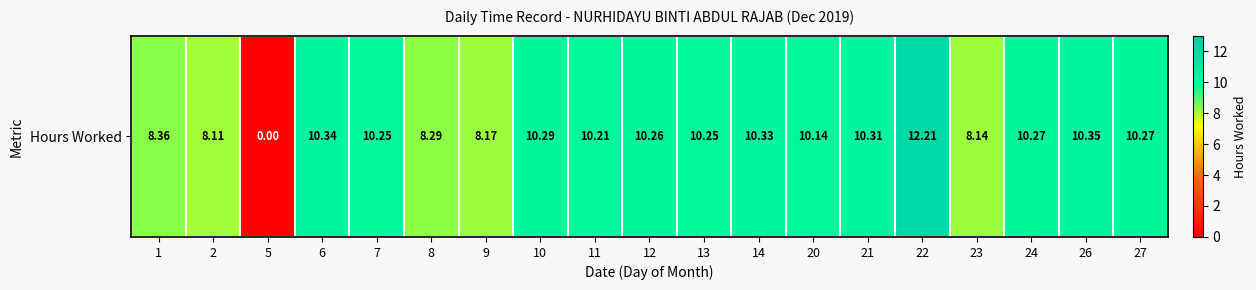

What is the sum of the values at 23 and 13?

18.4